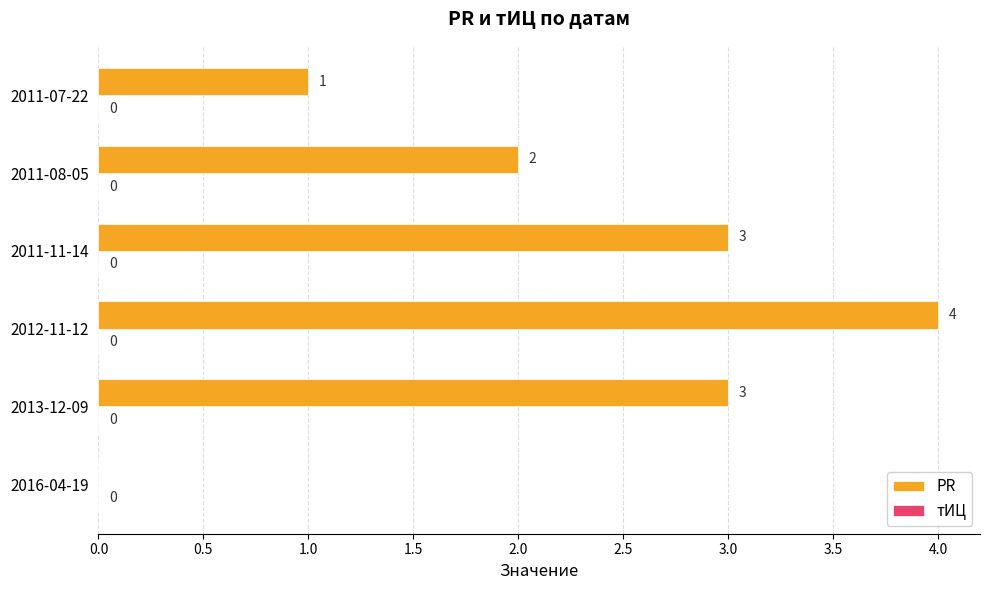

At which label is the value closest to 2?

2011-08-05